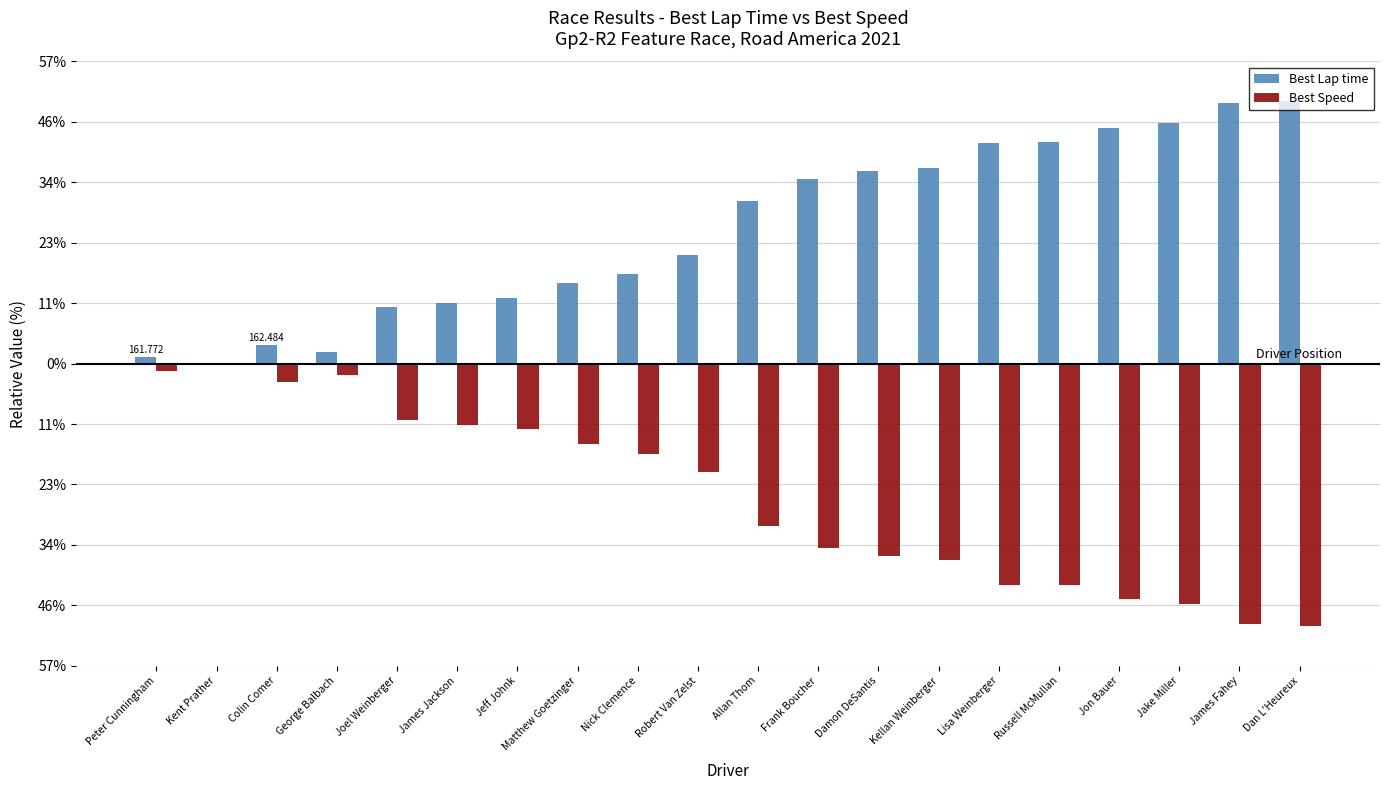

Are the bars horizontal?

No